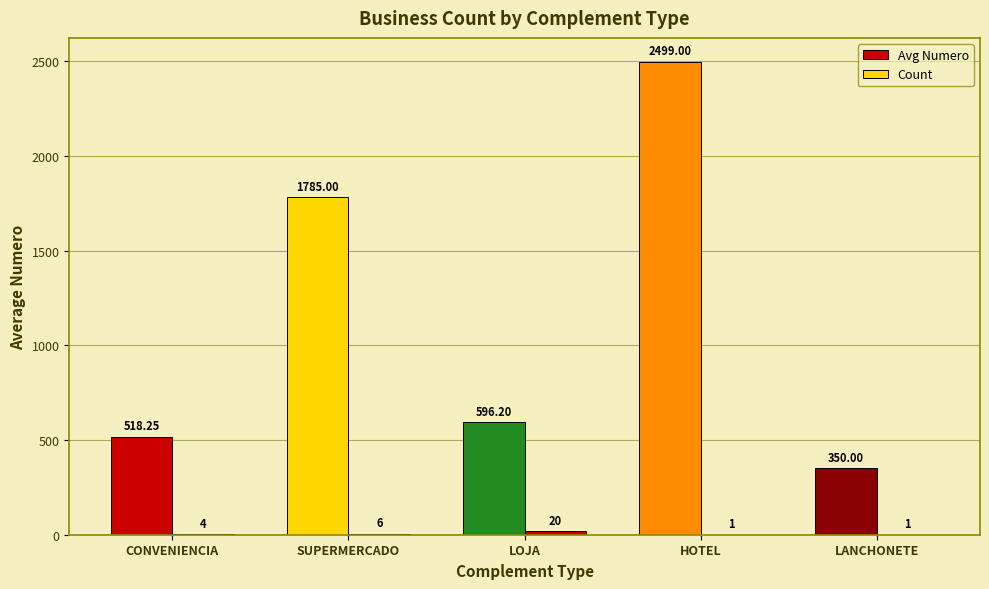

Does the chart contain stacked bars?

No